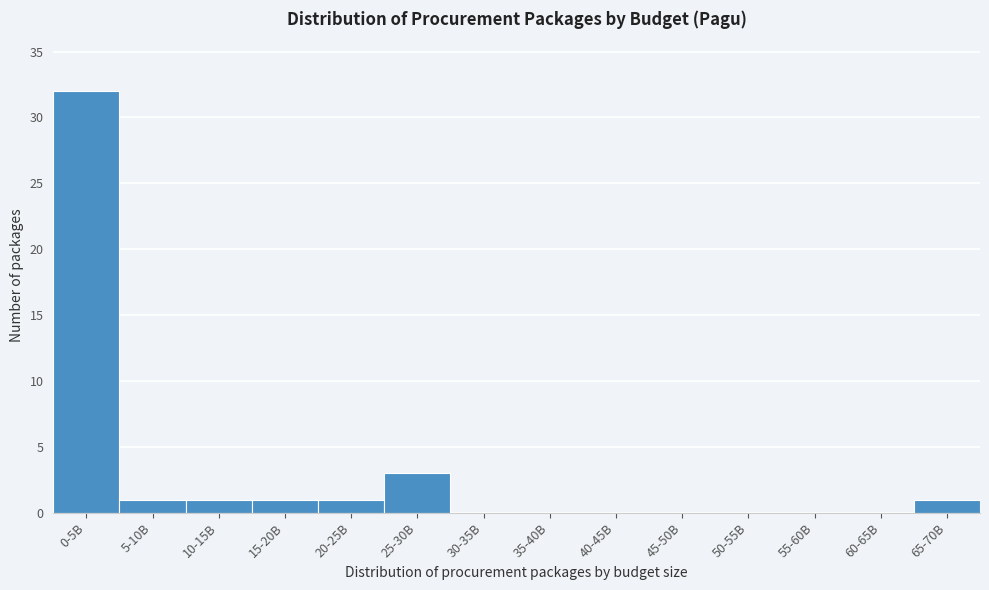

Reading left to right, what are all the values shown in this chart?

0-5B=32	5-10B=1	10-15B=1	15-20B=1	20-25B=1	25-30B=3	30-35B=0	35-40B=0	40-45B=0	45-50B=0	50-55B=0	55-60B=0	60-65B=0	65-70B=1